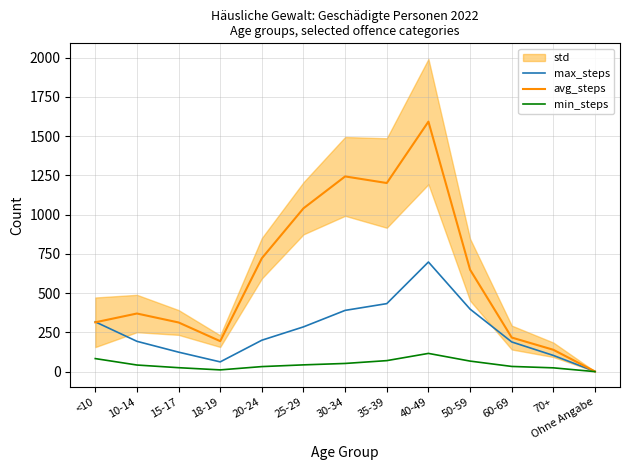

What is the label of the 7th point from the left?

30-34